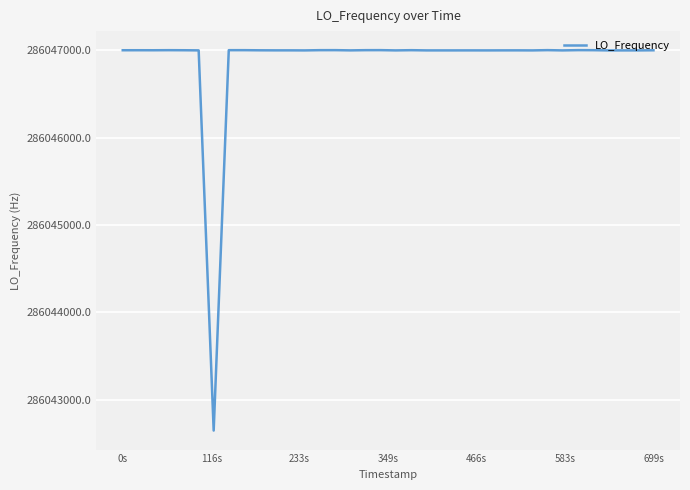

What is the minimum value shown in the chart?

286042648.1